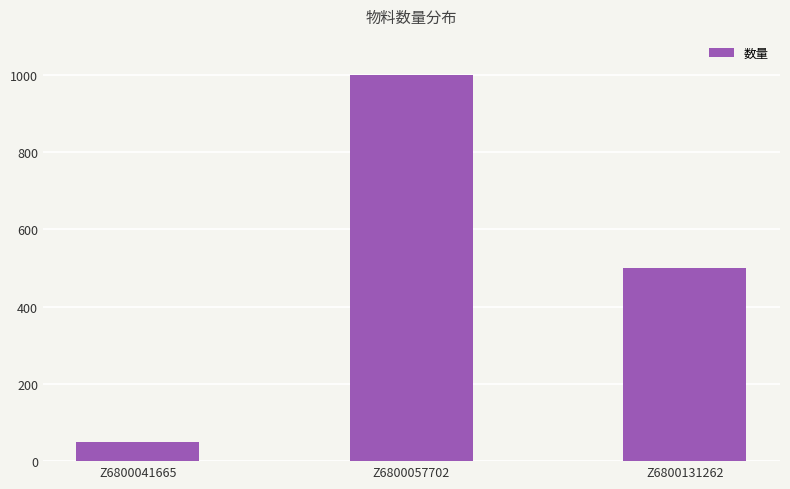

Which category has the lowest value across all series?

Z6800041665